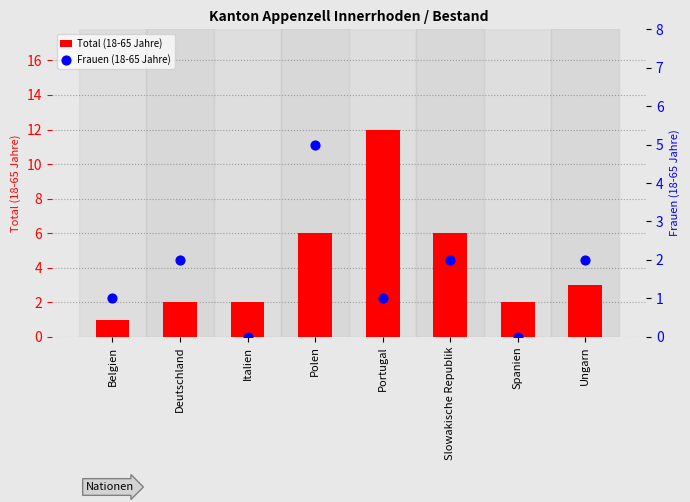

What is the total value across all series at Slowakische Republik?

8